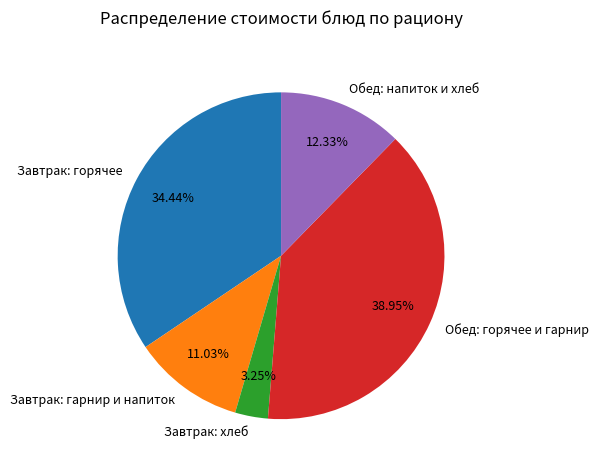

Rank the categories by value from lowest to highest.

Завтрак: хлеб, Завтрак: гарнир и напиток, Обед: напиток и хлеб, Завтрак: горячее, Обед: горячее и гарнир